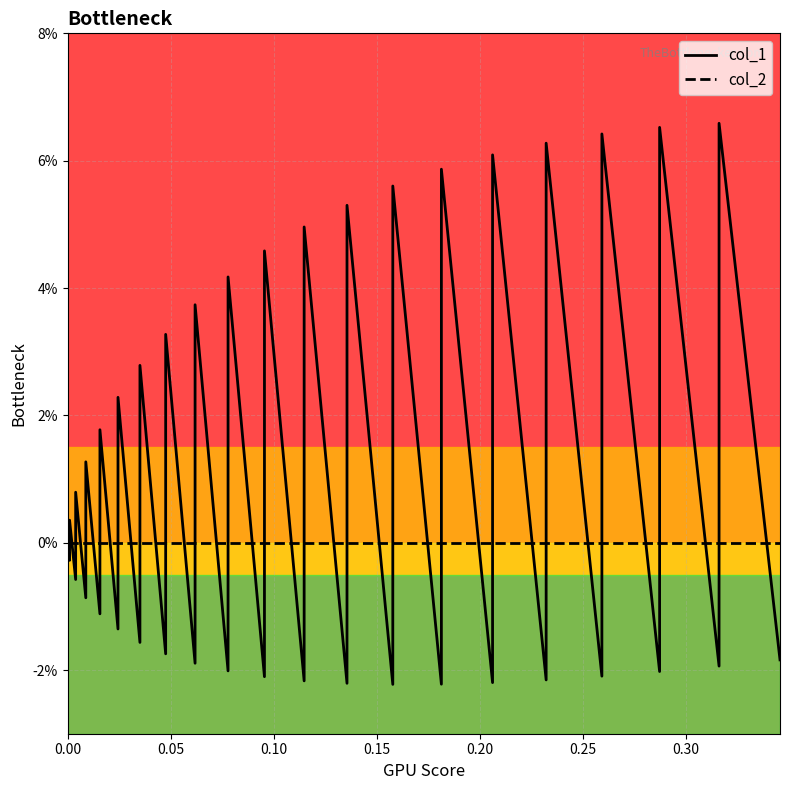

Which series has the largest range (max minus min)?

col_1